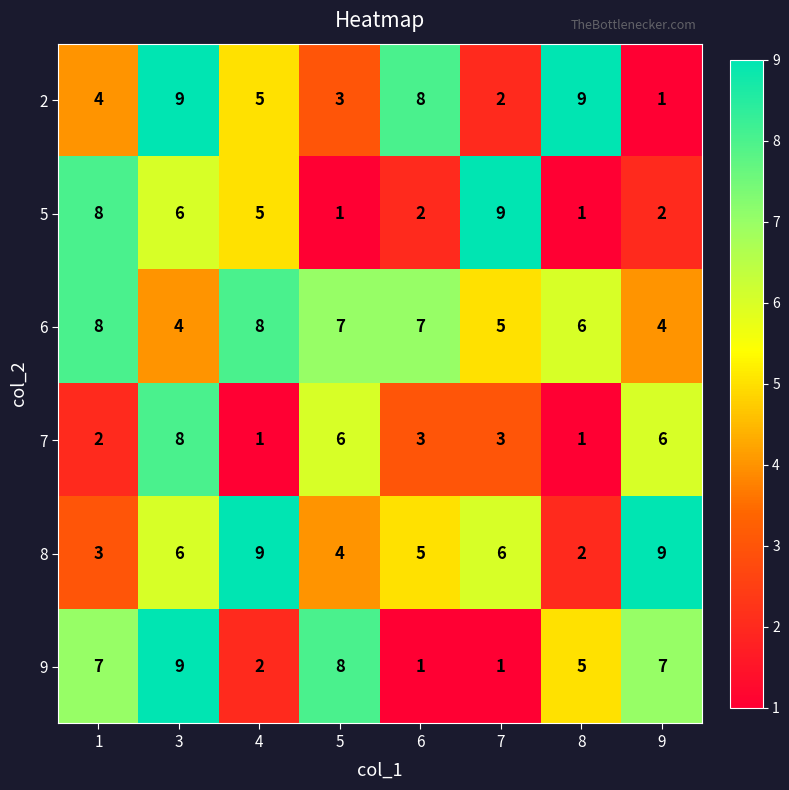

What is the sum of all 5 values?

34